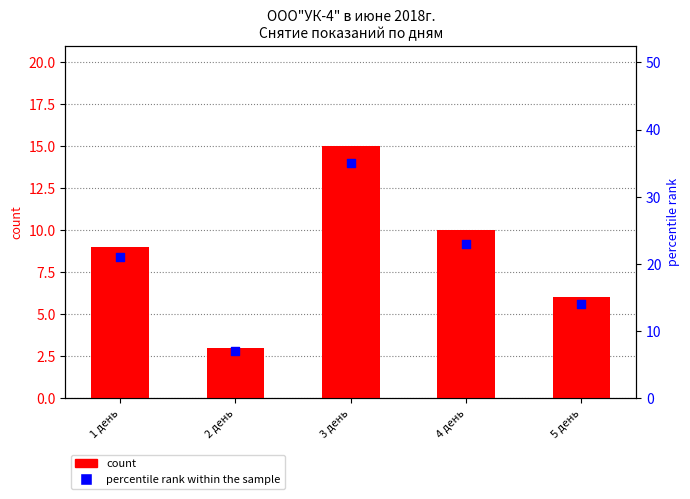

Which series reaches the maximum Y coordinate?

percentile rank within the sample